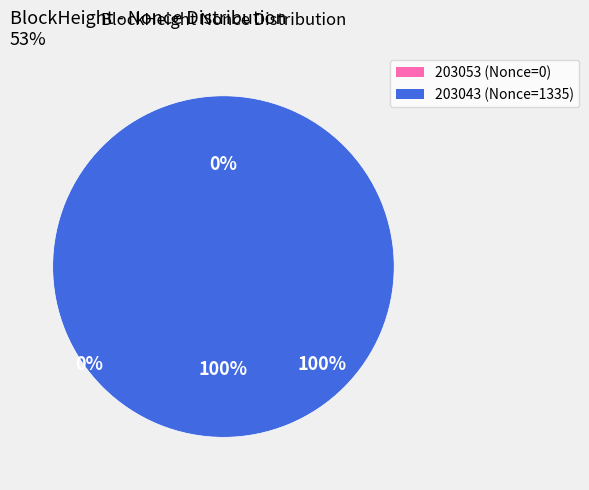

To the nearest percent, what is the combined percentage of 203053 and 203043?

100%